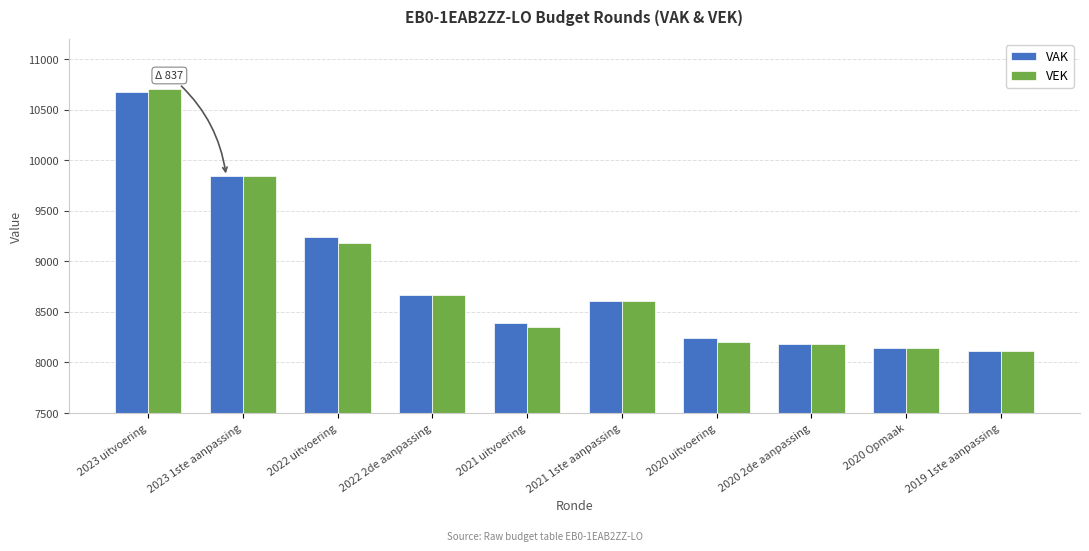

Reading right to left, transcribe all the data shown in this chart.

VAK: 8116	8142	8186	8242	8613	8392	8672	9241	9843	10680
VEK: 8116	8142	8186	8201	8613	8351	8672	9187	9843	10710